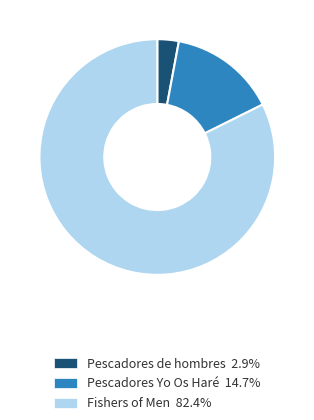

How many segments does this pie chart have?

3